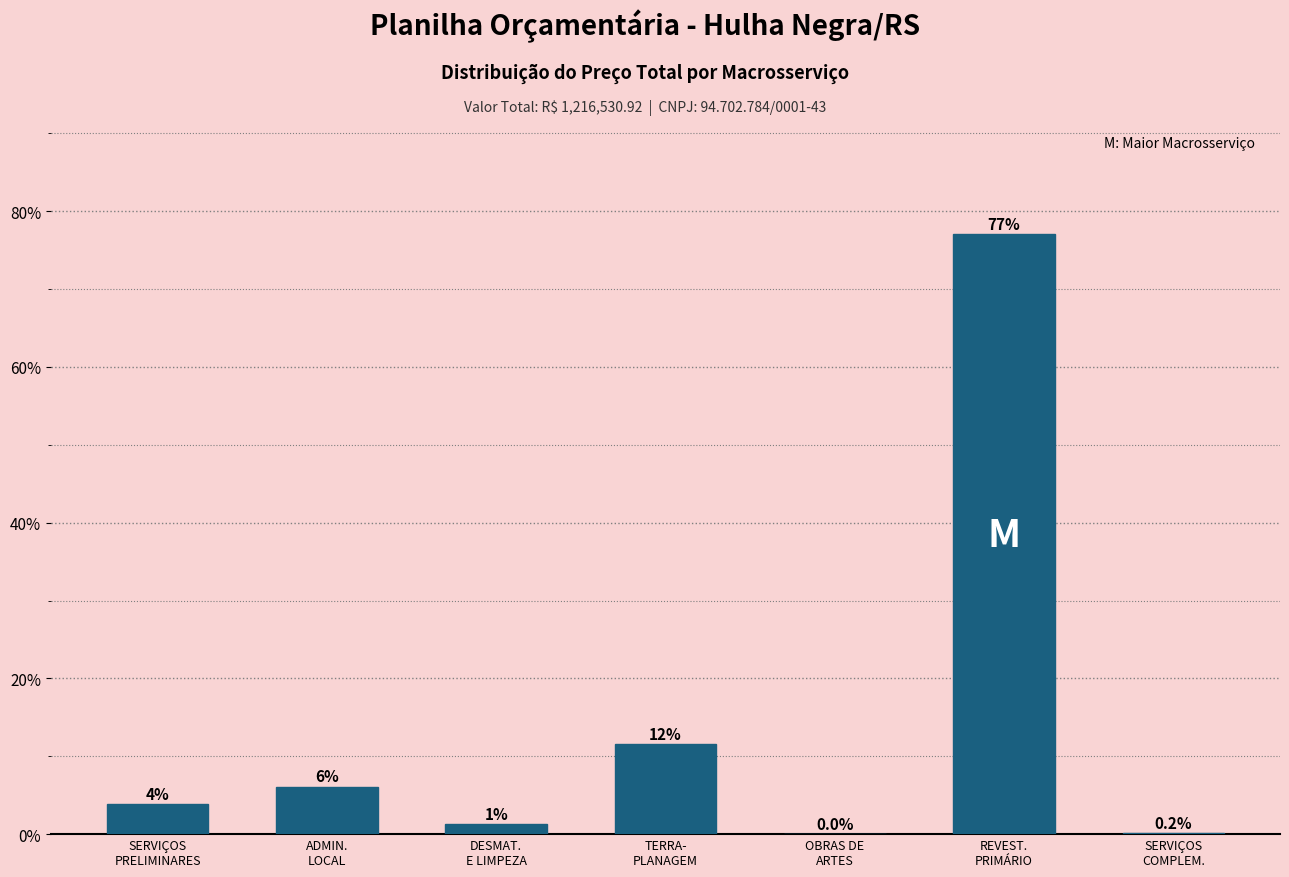

Are the bars horizontal?

No